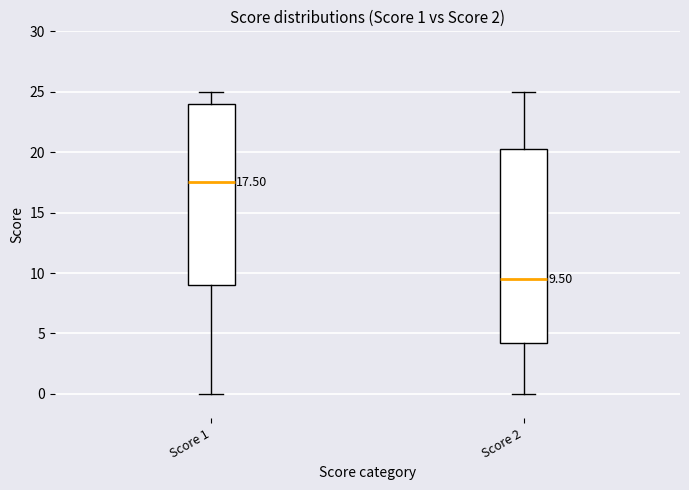

Which box has the lowest median line?

Score 2